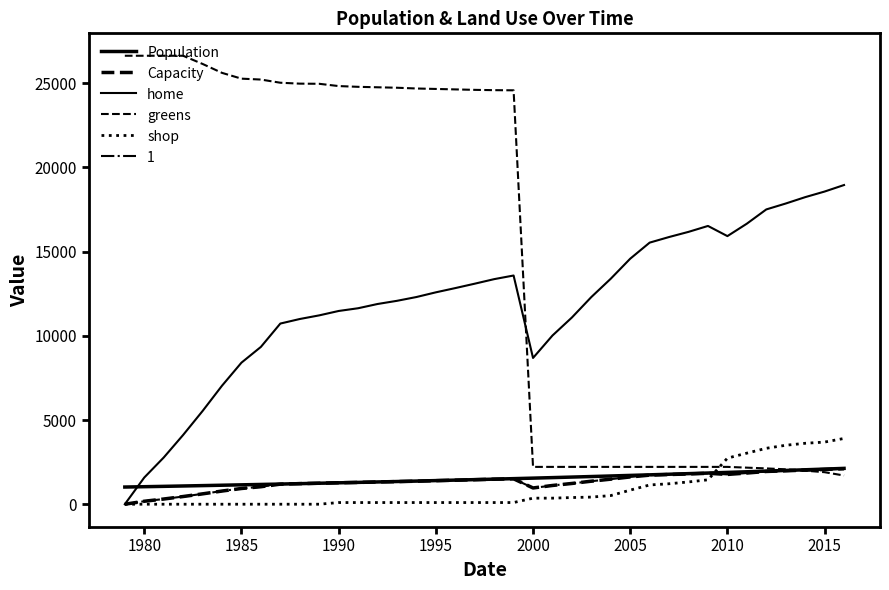

Does the chart have visible grid lines?

No